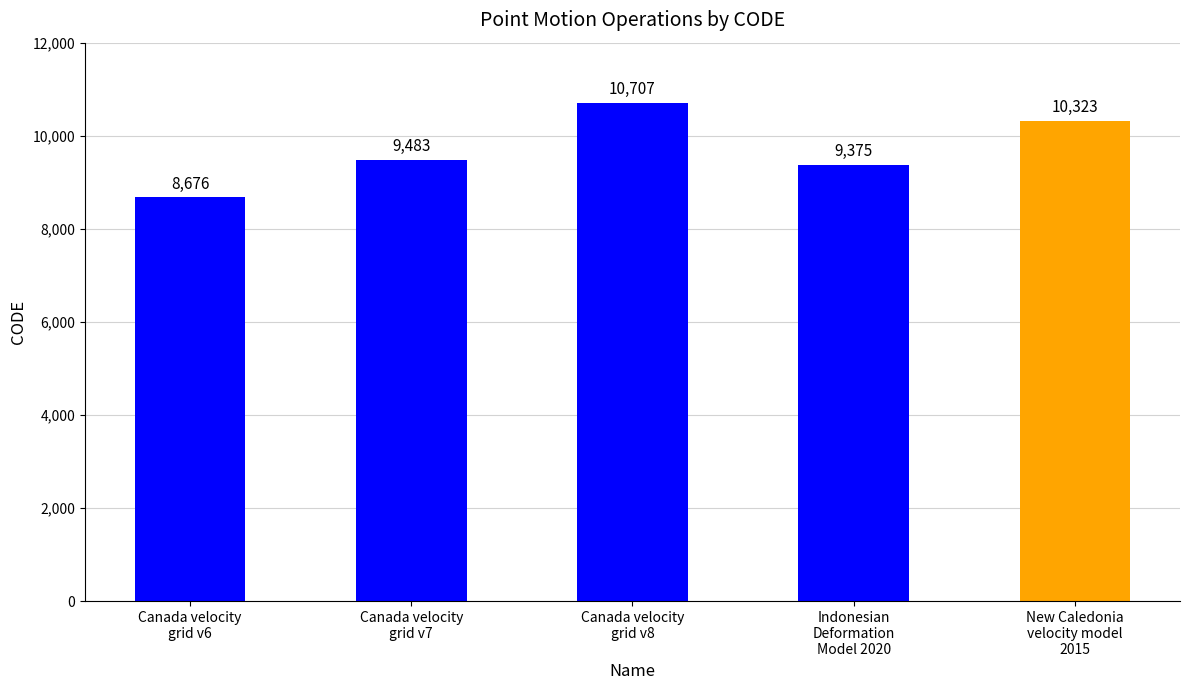

Rank the categories by value from lowest to highest.

Canada velocity
grid v6, Indonesian
Deformation
Model 2020, Canada velocity
grid v7, New Caledonia
velocity model
2015, Canada velocity
grid v8